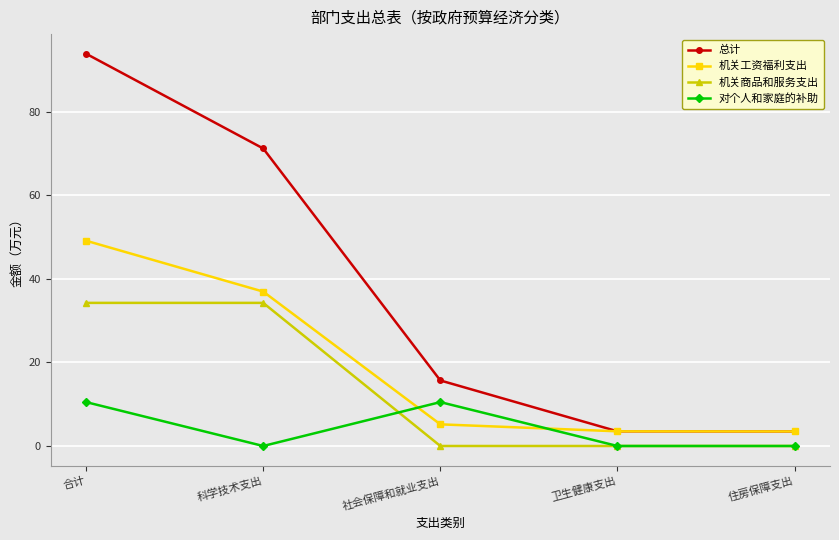

How many lines are shown in the chart?

4